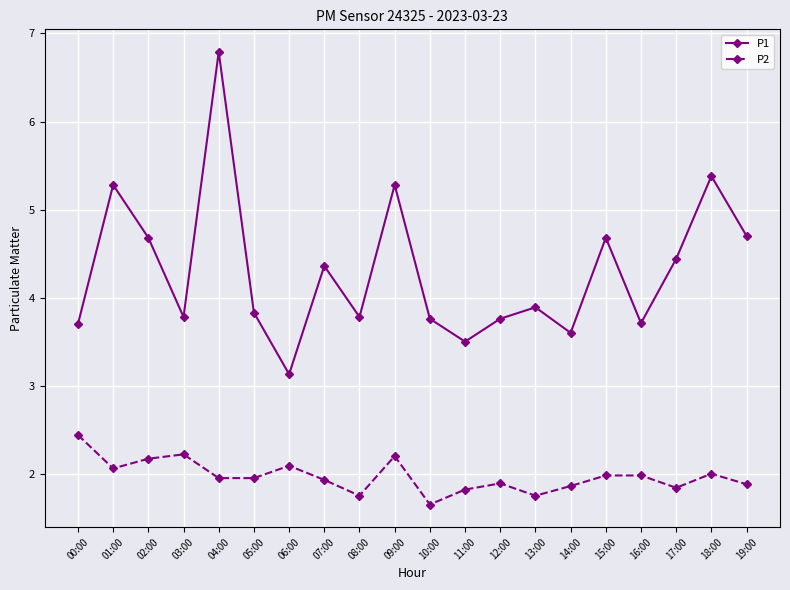

The P1 series shows 2.0 at 13:00. True or false?

False